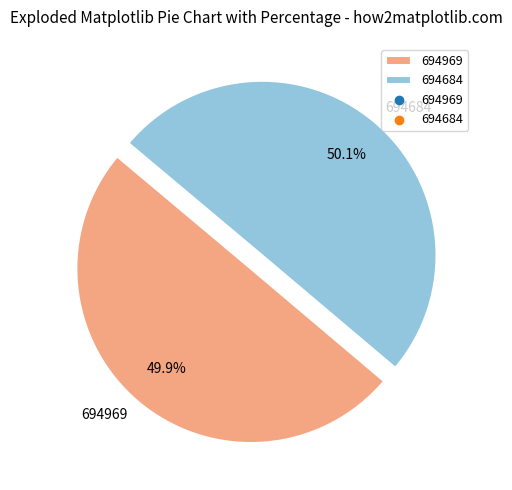

What is the ratio of the value at 694969 to the value at 694684?

1.0